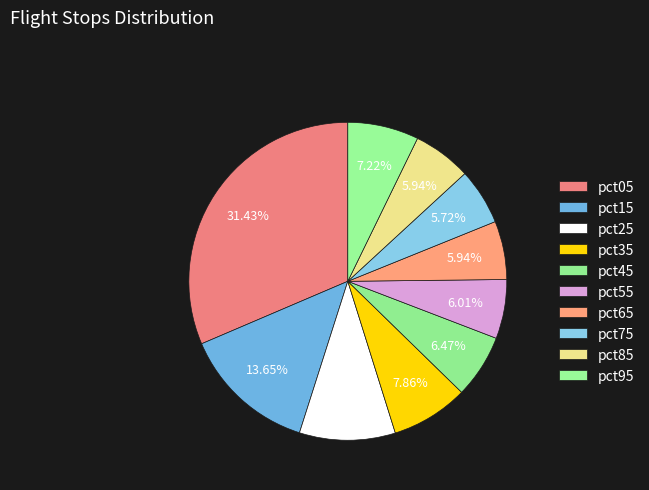

What percentage is the pct75 slice, to the nearest percent?

6%